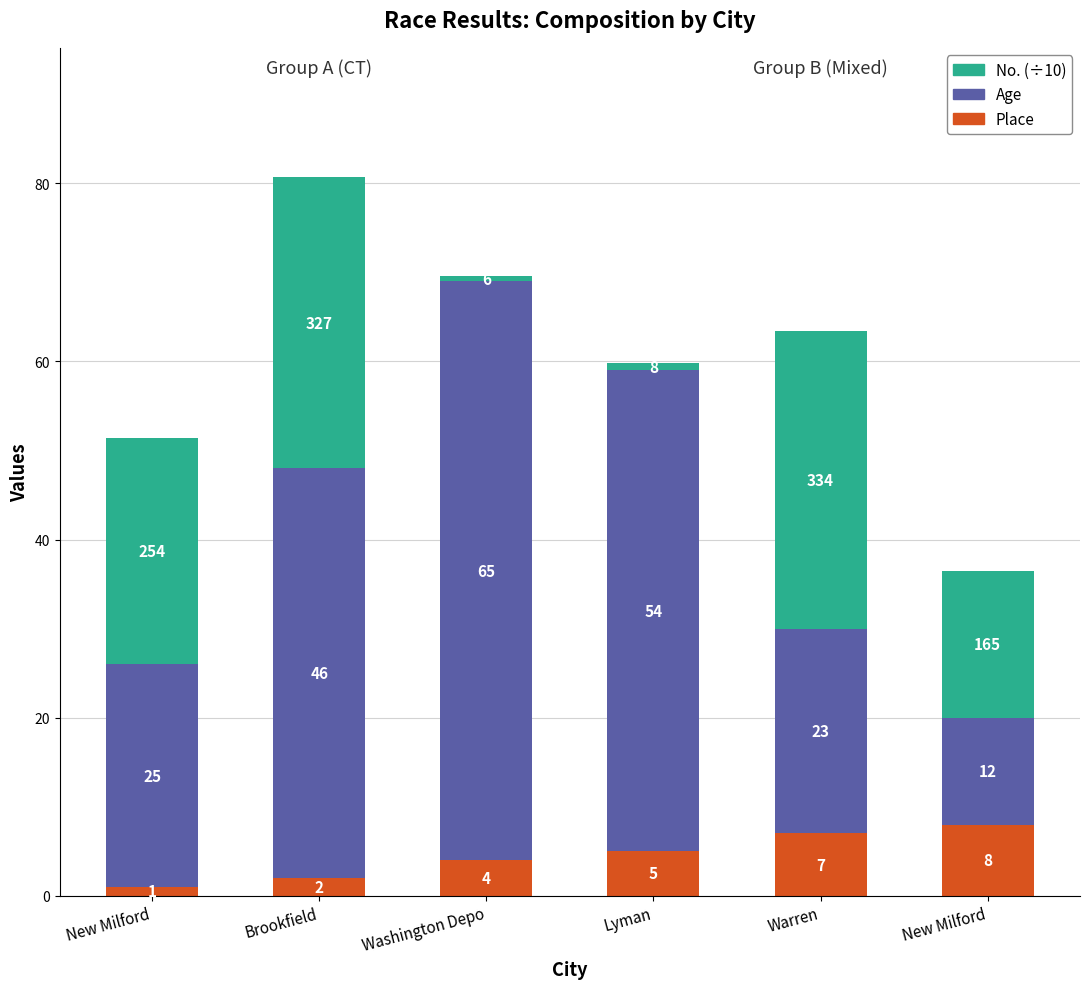

Count the Place values in the range 2 to 7.

4